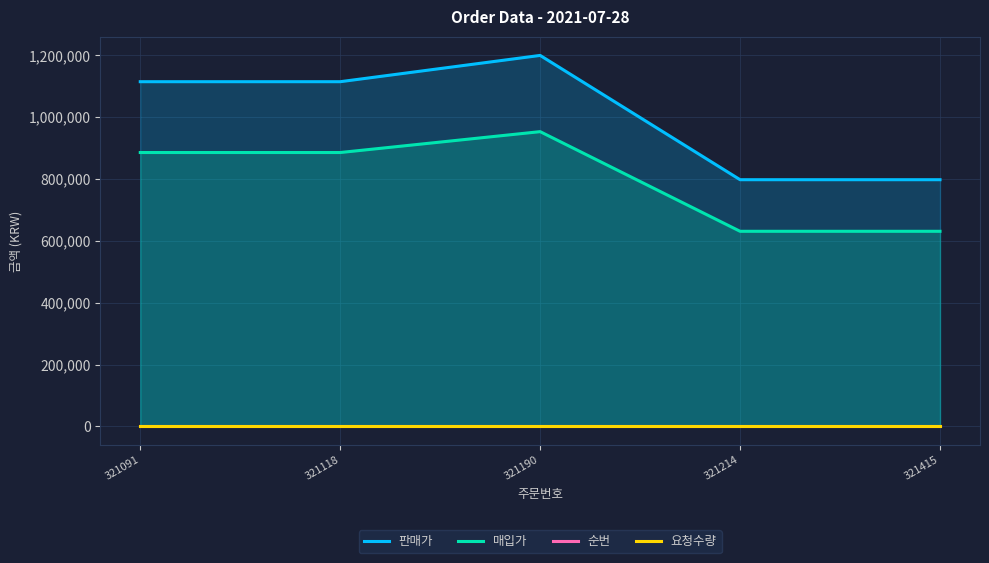

Between 321118 and 321190, which series saw the biggest shift?

판매가